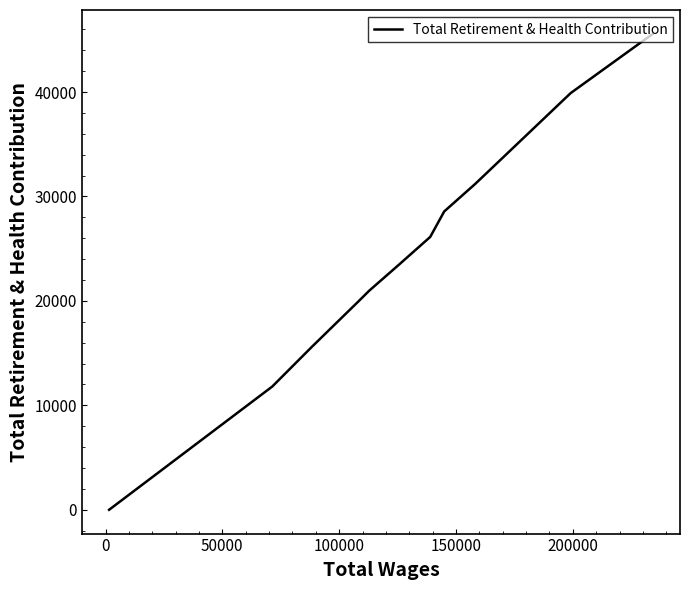

How many data points does each series have?

11